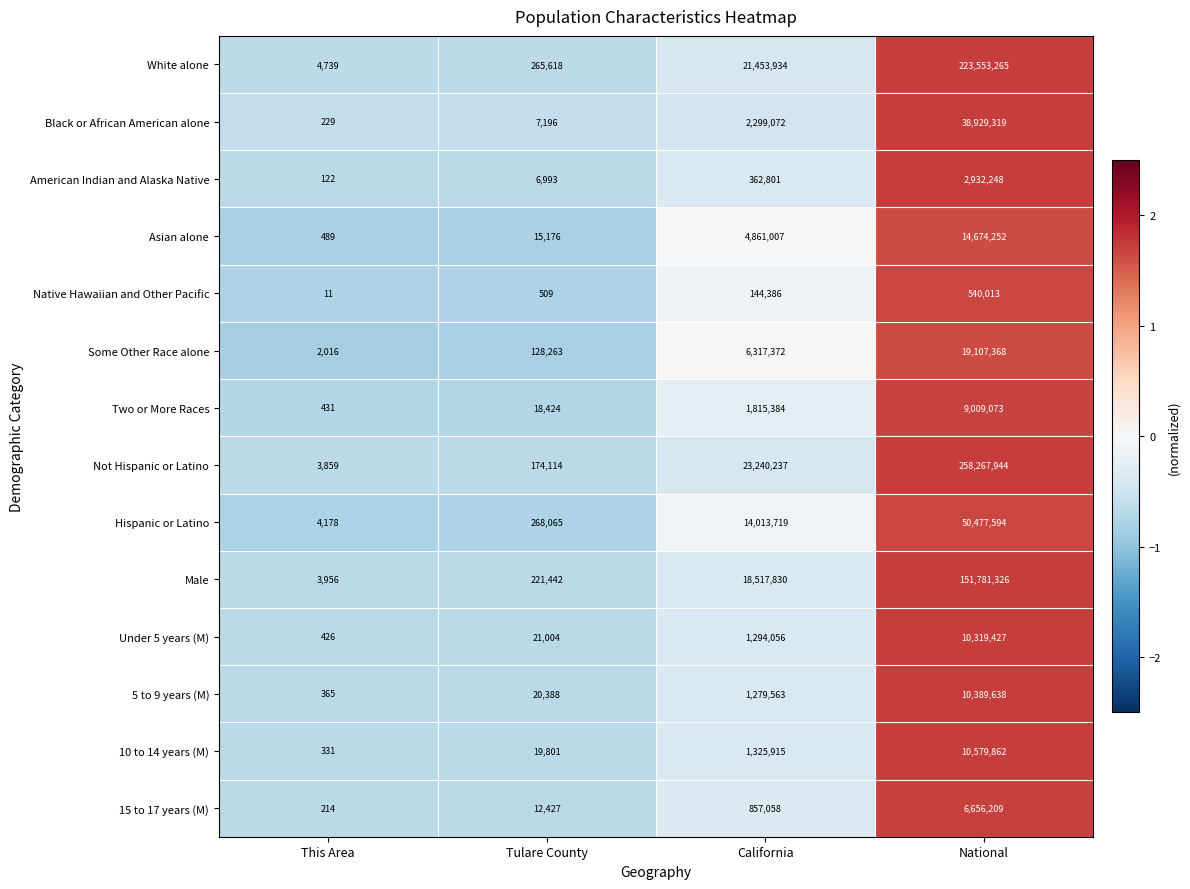

At which category is the sum across all series the highest?

National